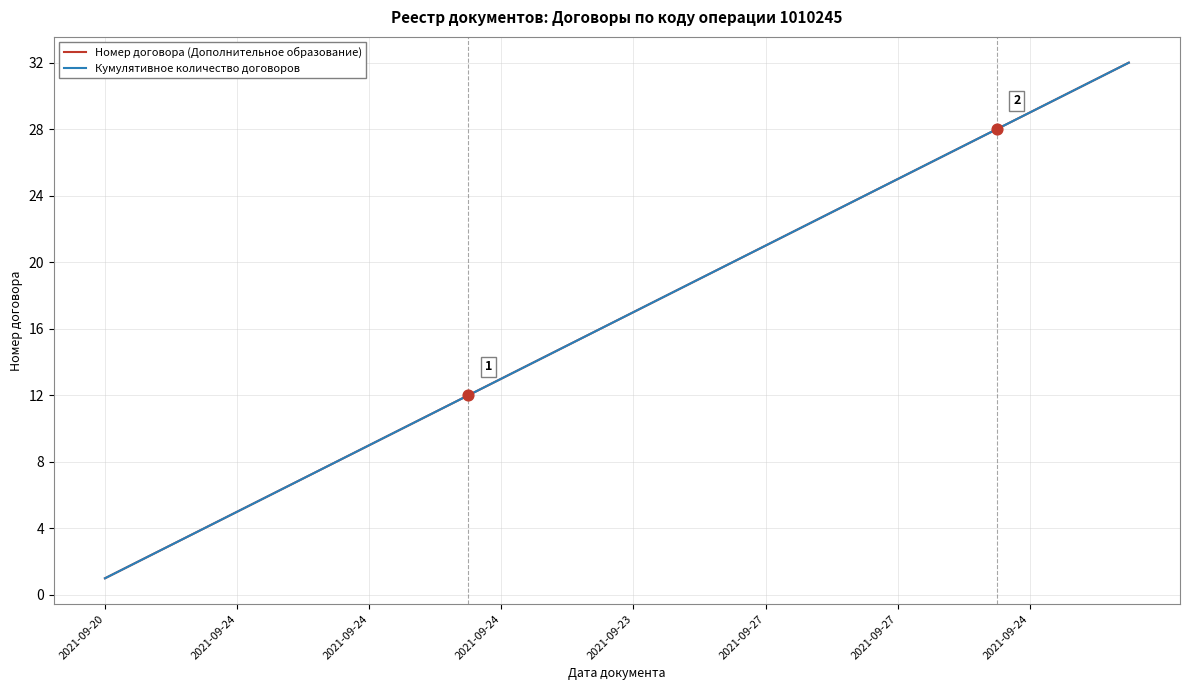

At which category is the sum across all series the highest?

31